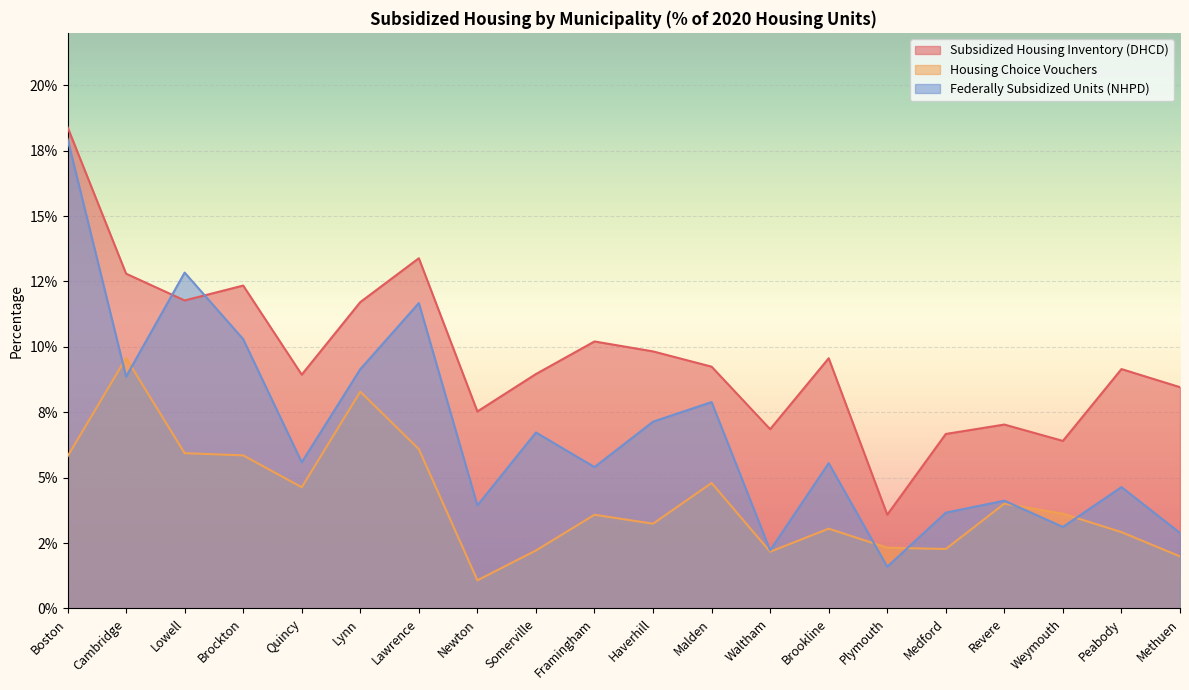

Which series ends up on top after the final intersection of Housing Choice Vouchers and Federally Subsidized Units (NHPD)?

Federally Subsidized Units (NHPD)